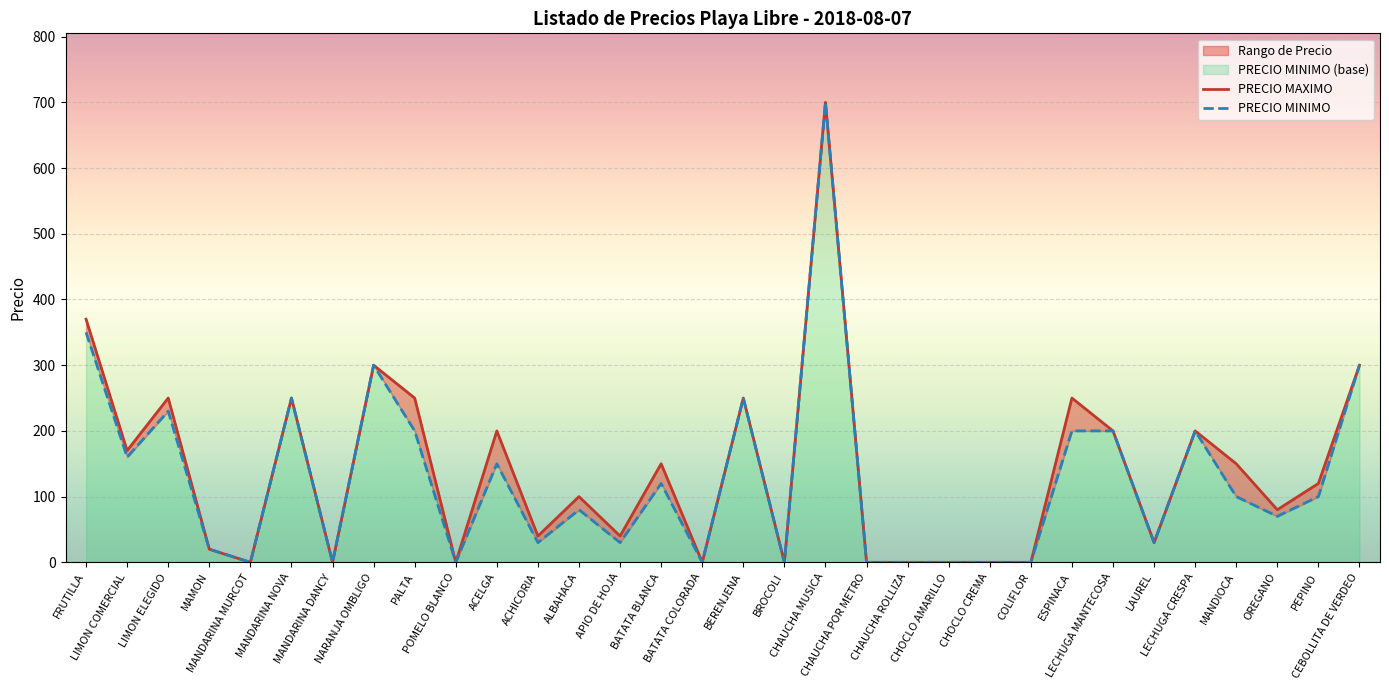

Which category has the highest value in the PRECIO MAXIMO series?

CHAUCHA MUSICA